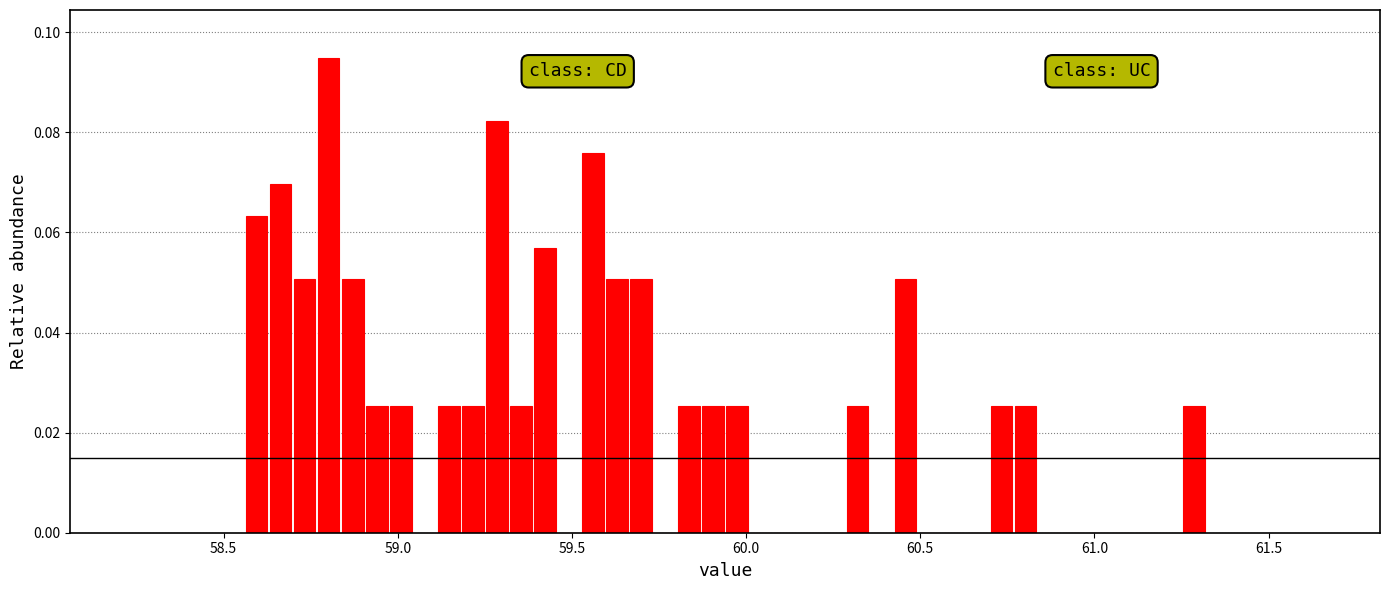

Read against the x-axis, roughly where is the centre of the tallest bar?

58.80